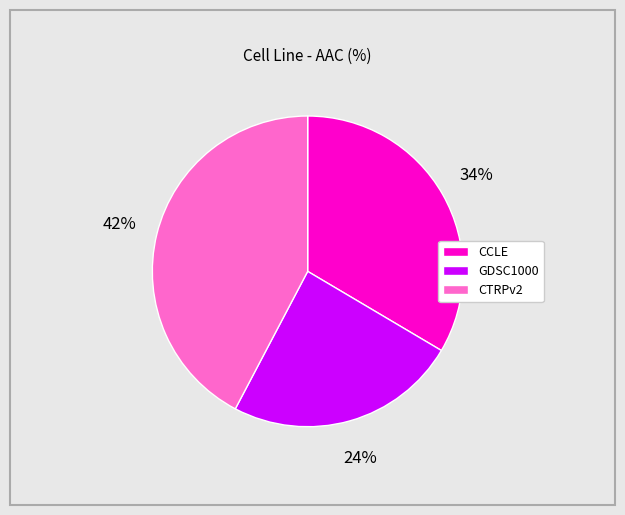

How many slices are in this pie chart?

3